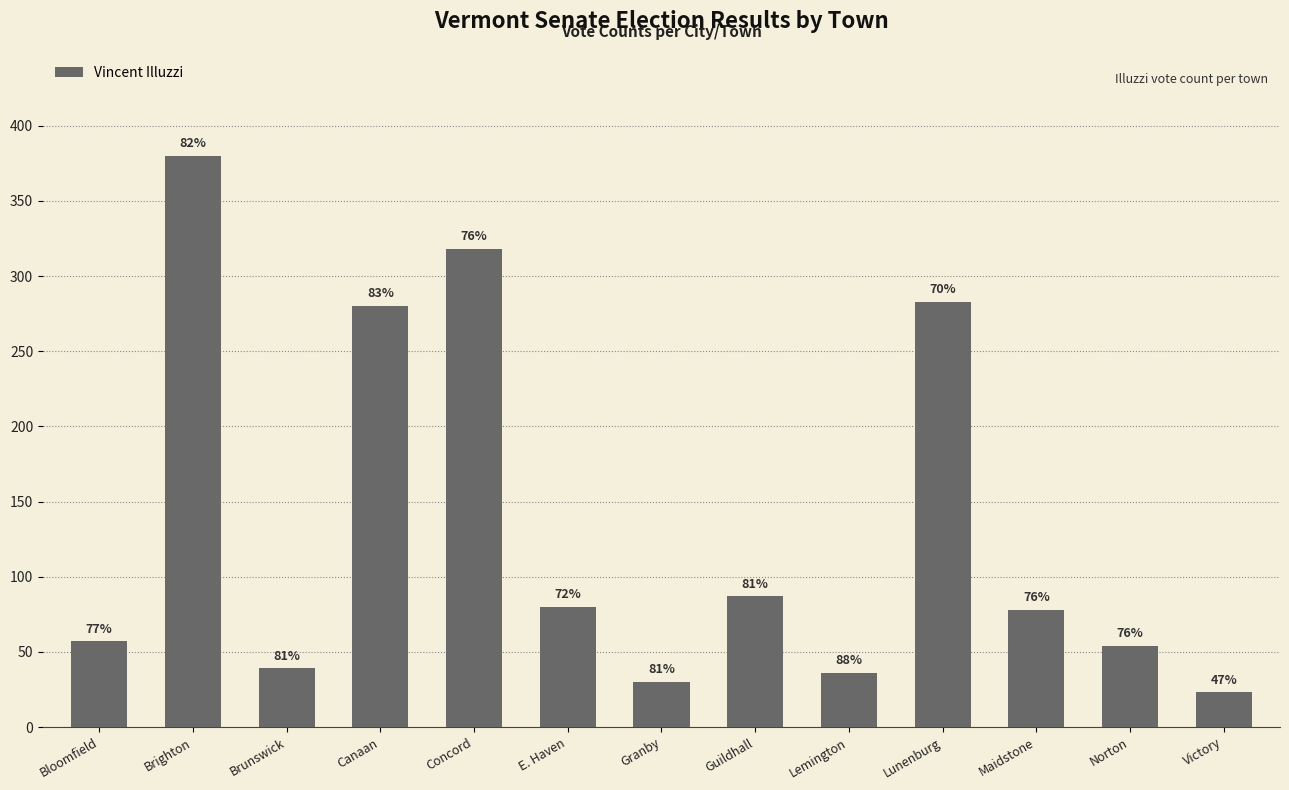

What is the label of the 2nd bar from the left?

Brighton